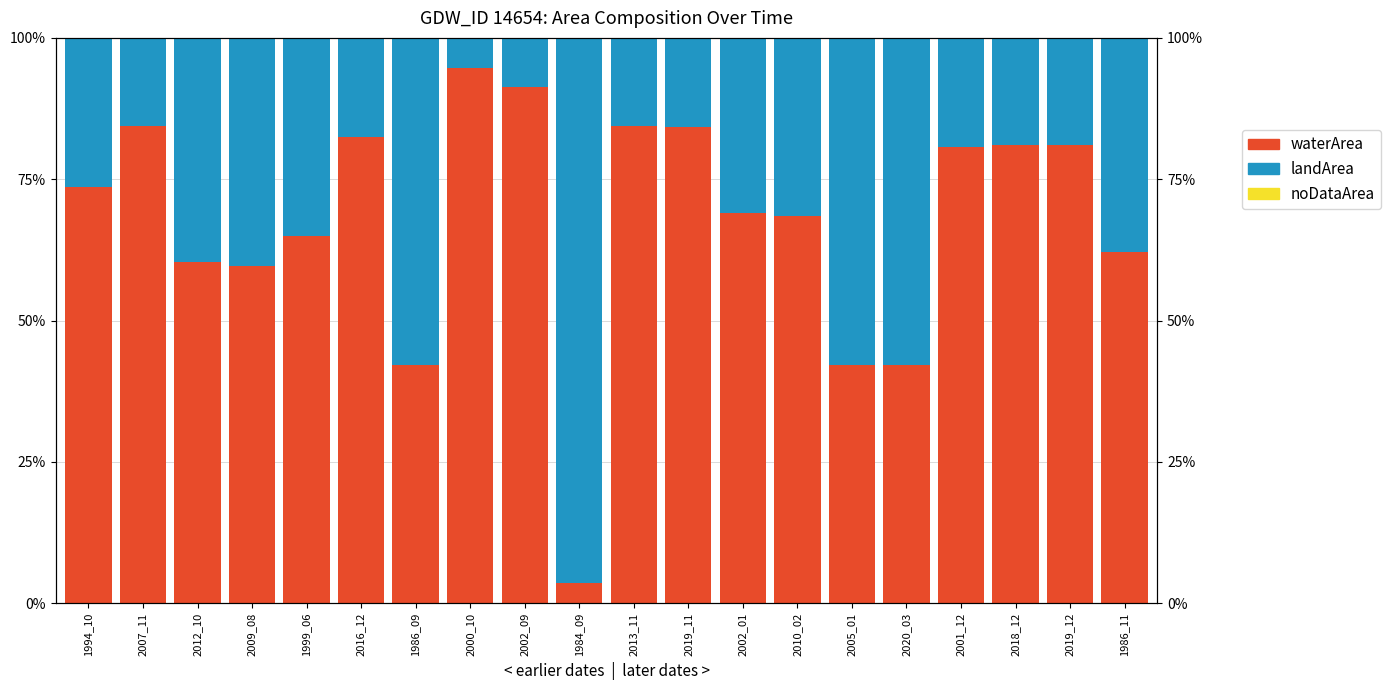

Are the bars horizontal?

No